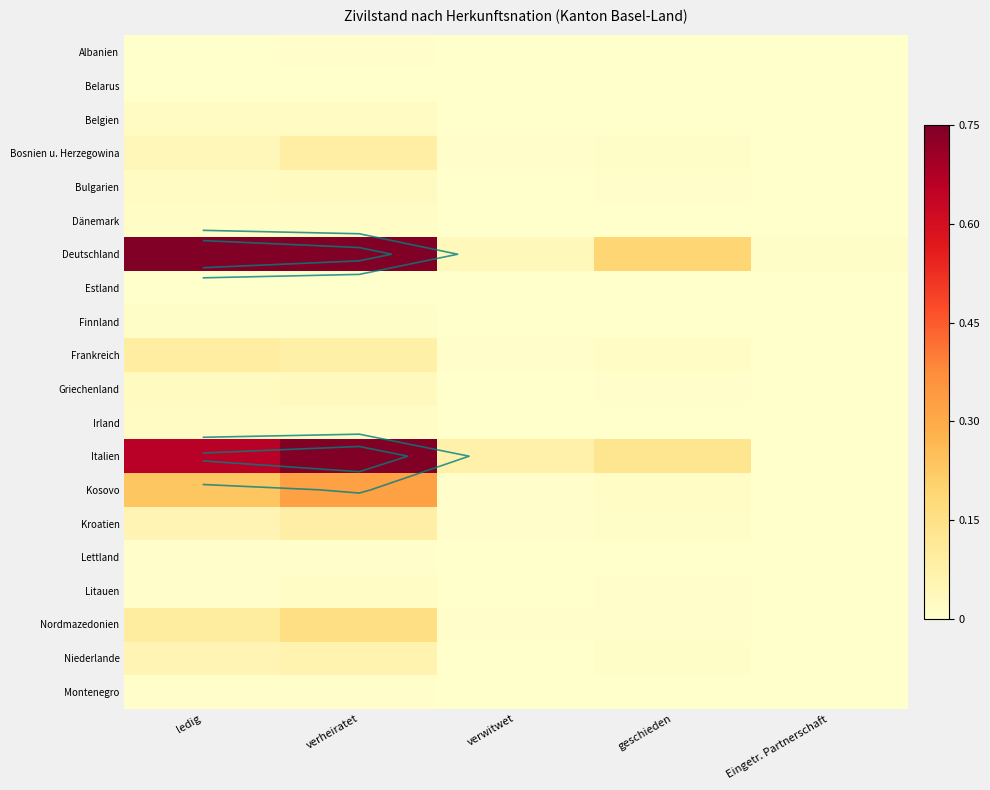

The Estland series shows 0.0 at Eingetr. Partnerschaft. True or false?

True